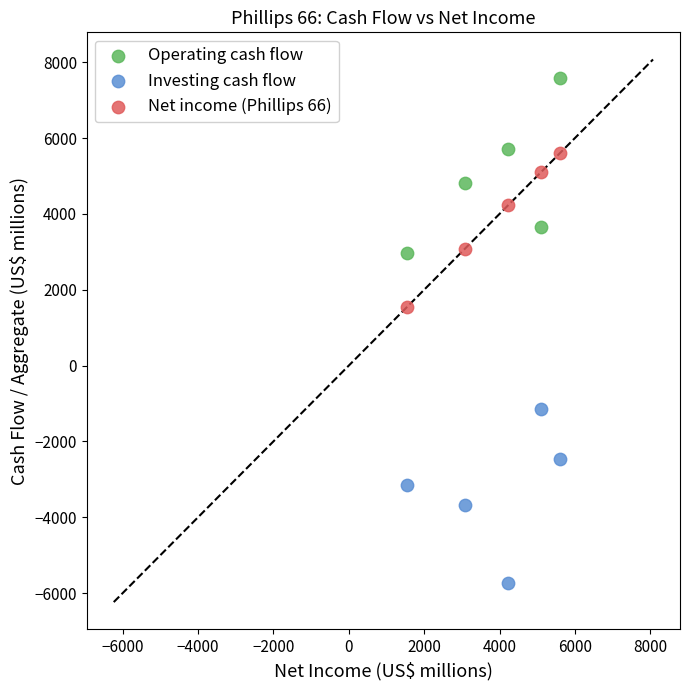

Which series reaches the maximum Y coordinate?

Operating cash flow